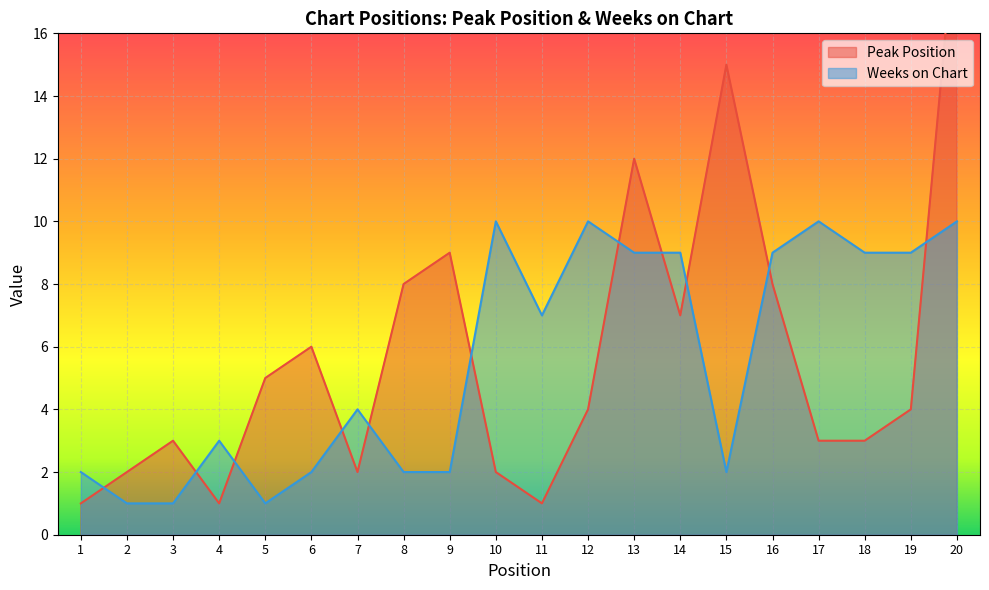

List the series in order of their overall mean, highest first.

Peak Position, Weeks on Chart